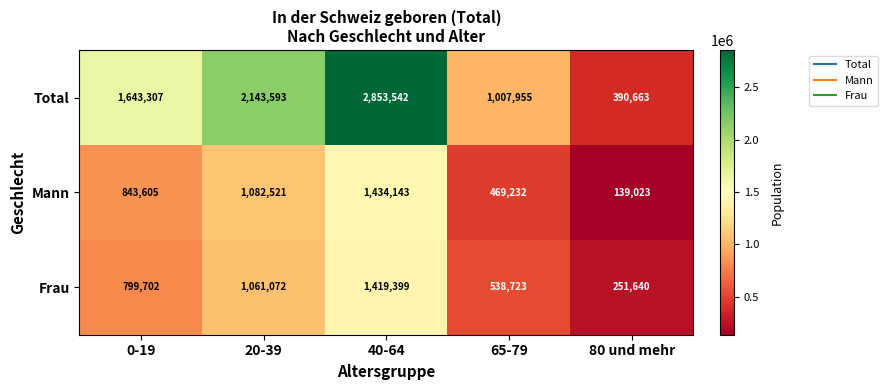

Which series has the largest total across all categories?

Total